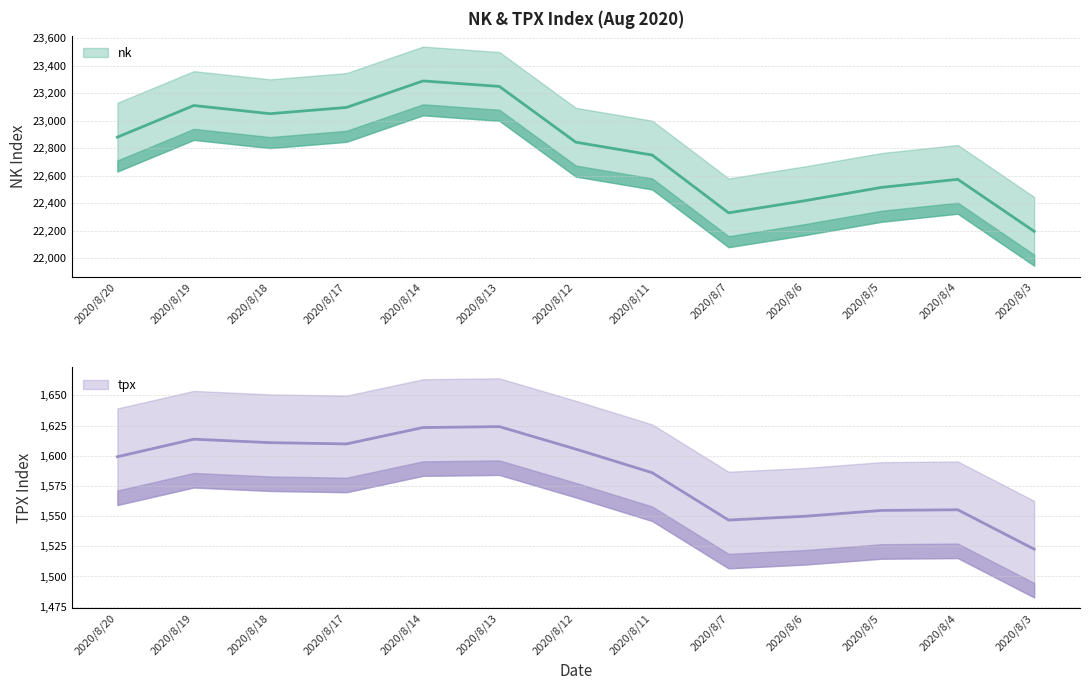

How many lines are shown in the chart?

2